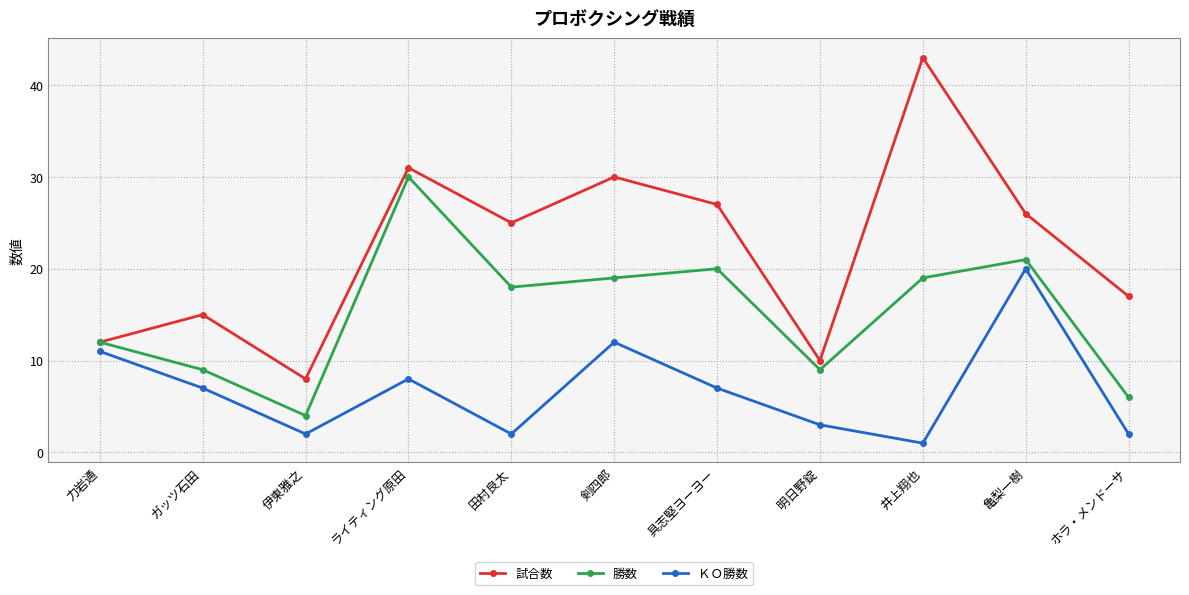

Between 田村良太 and 亀梨一樹, which series saw the biggest shift?

ＫＯ勝数